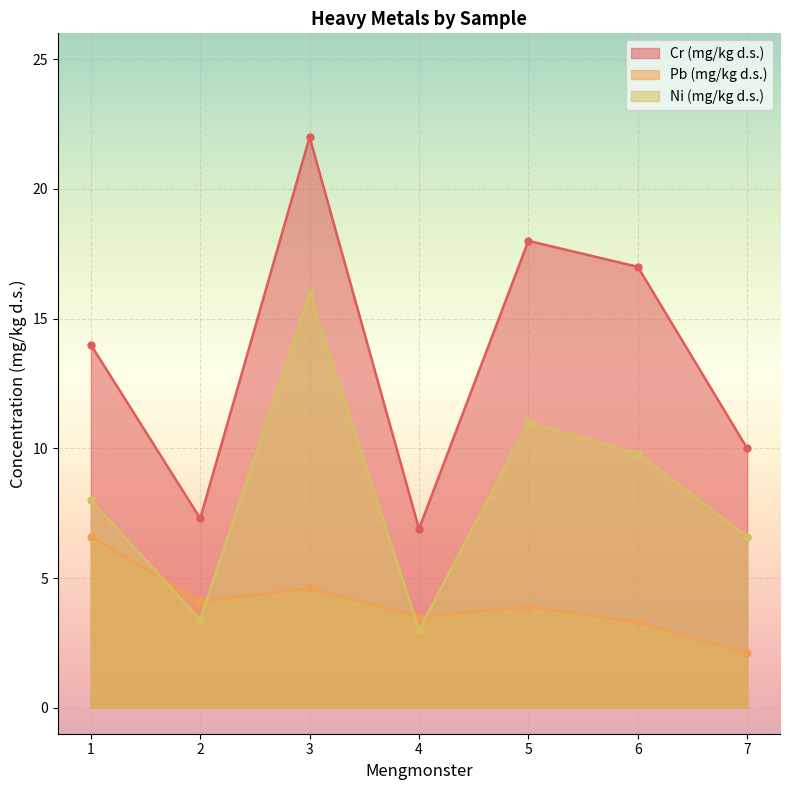

True or false: Pb (mg/kg d.s.) has more than 1 points higher than both neighbors.

True